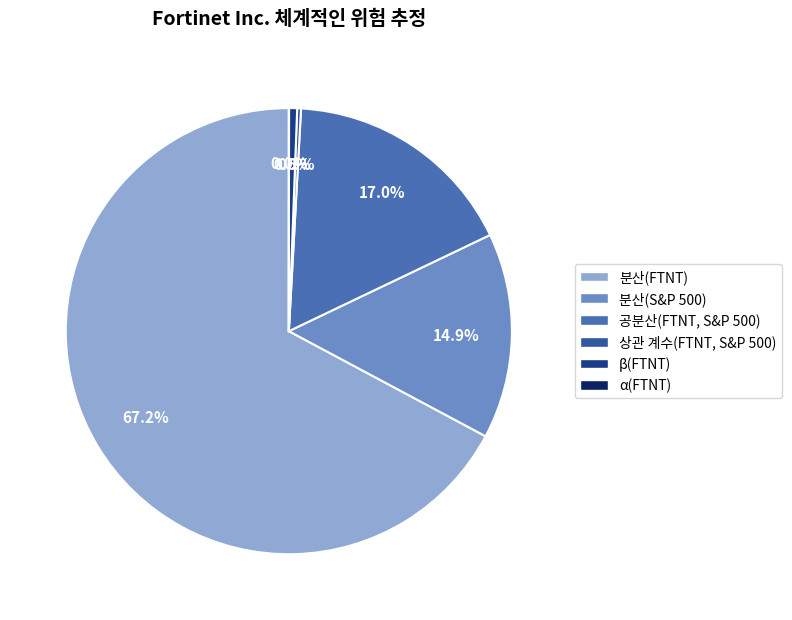

To the nearest percent, what is the combined percentage of 분산(FTNT) and 공분산(FTNT, S&P 500)?

84%